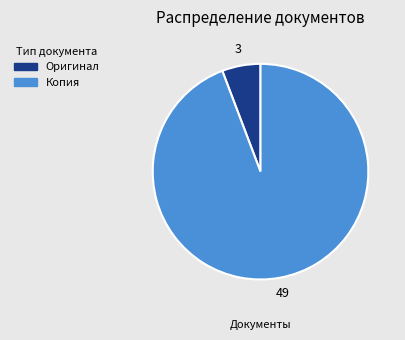

Combined, do Оригинал and Копия account for over 50%?

Yes